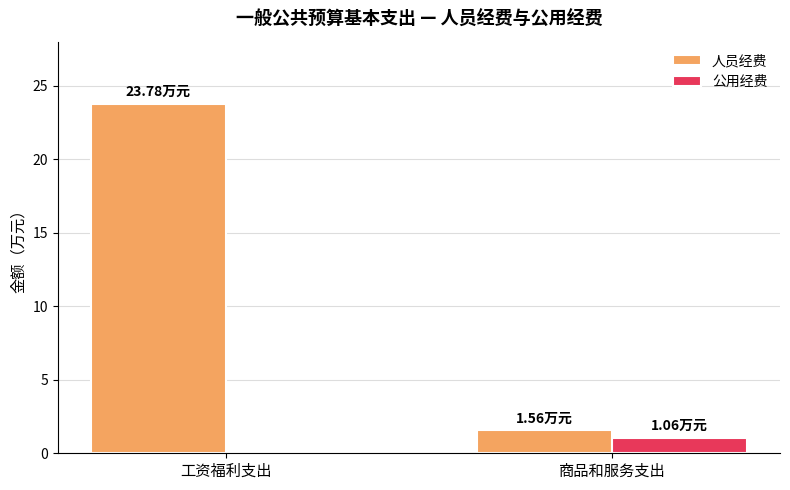

Which category has the highest value across all series?

工资福利支出